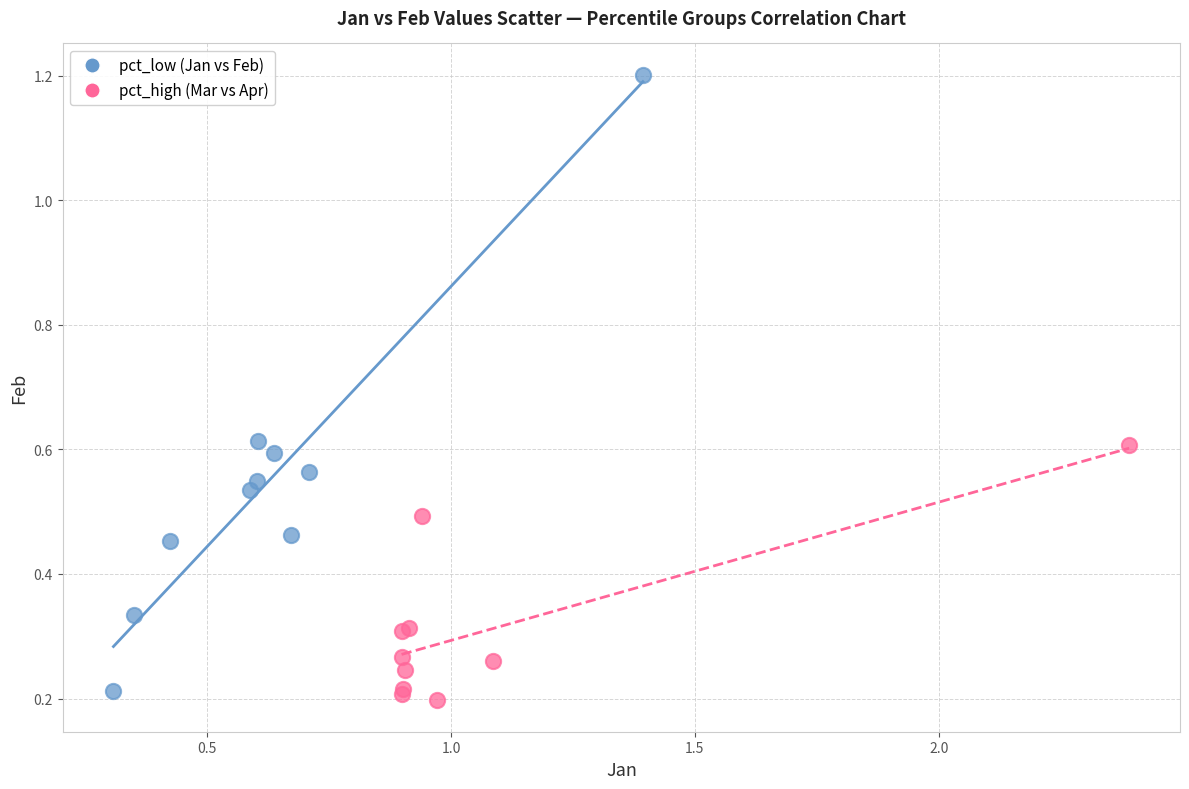

Which series reaches the maximum Y coordinate?

pct_low (Jan vs Feb)